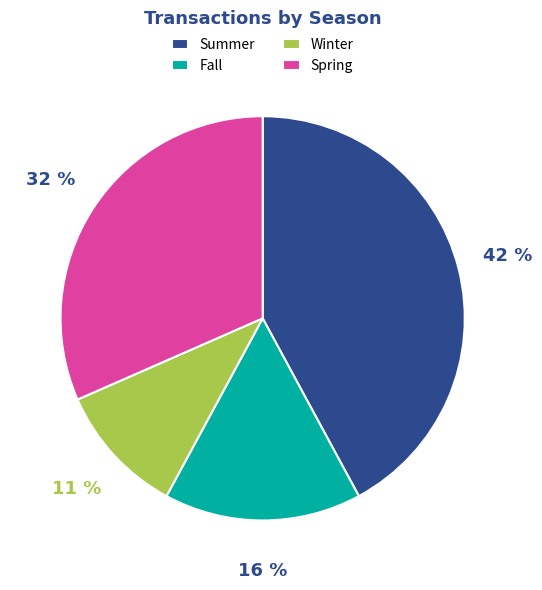

To the nearest percent, what is the average slice percentage?

25%